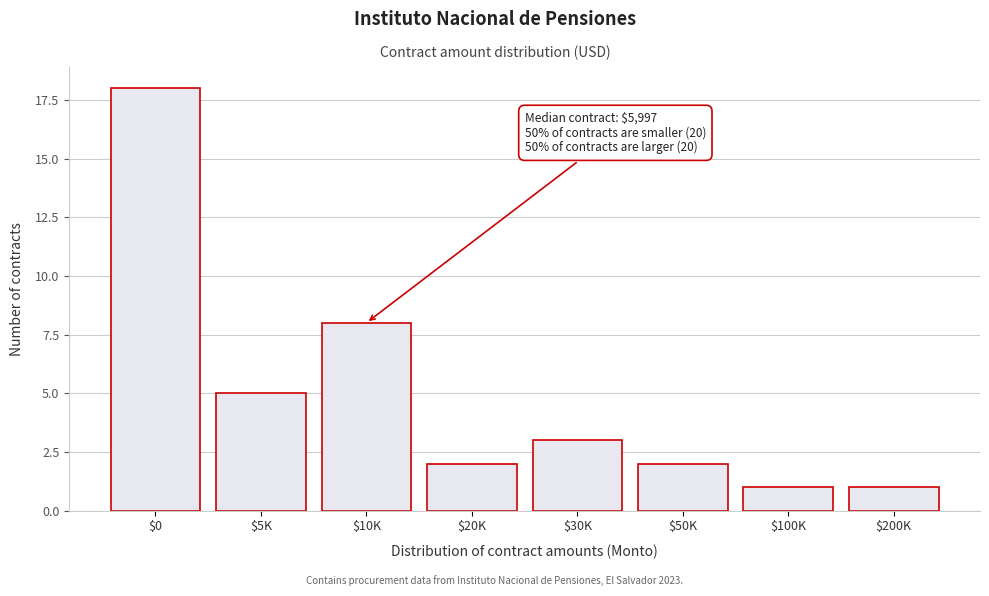

Reading left to right, extract all data points from this chart.

18	5	8	2	3	2	1	1